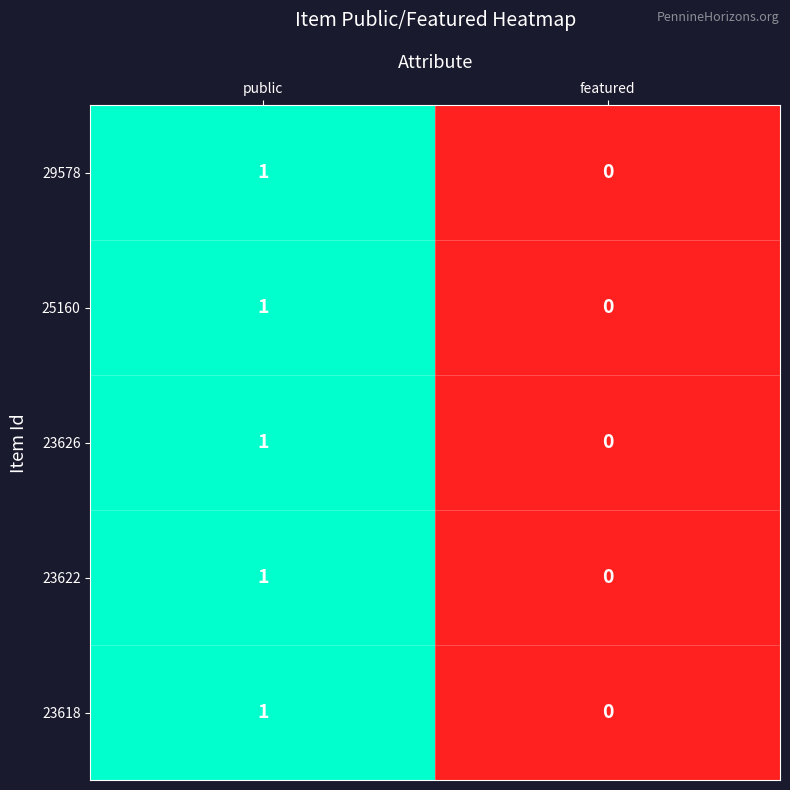

Is it true that 23622 equals 0 at featured?

True